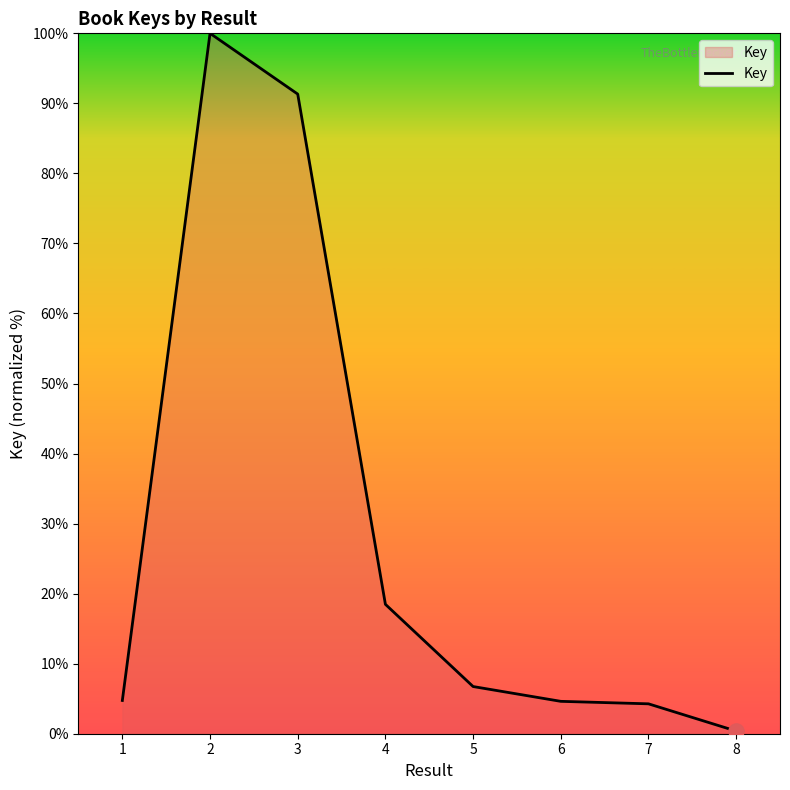

Which has a higher value, 5 or 1?

5